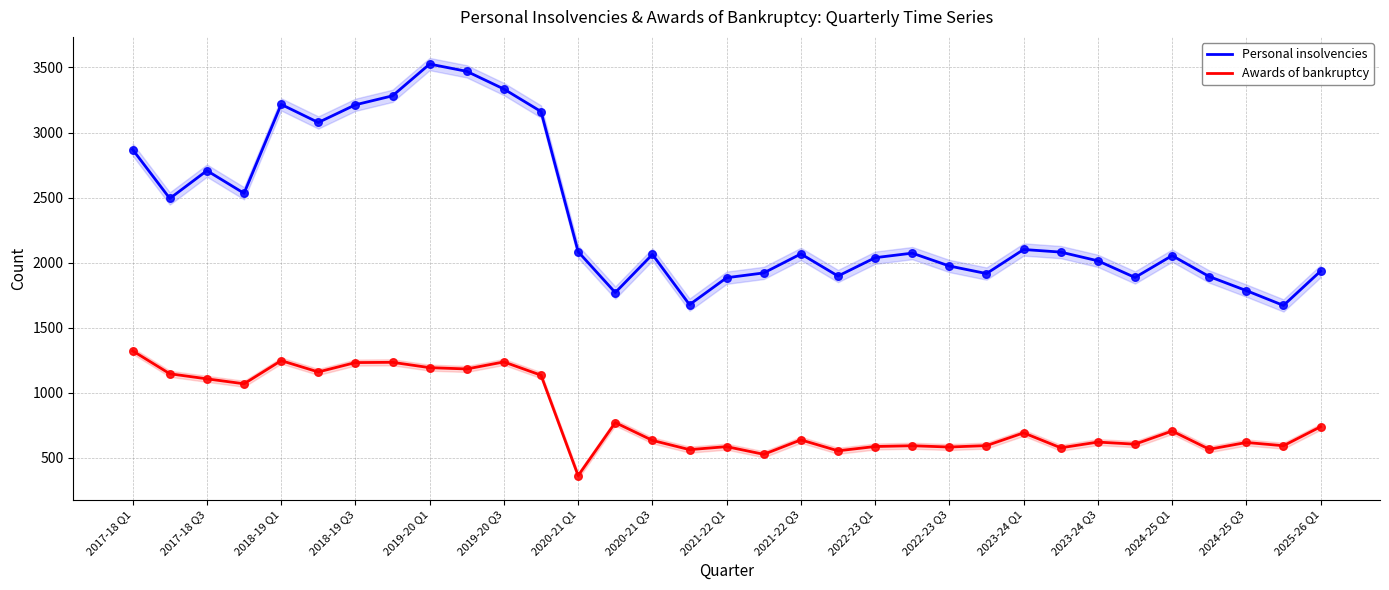

Which series contains the lowest Y value?

Awards of bankruptcy